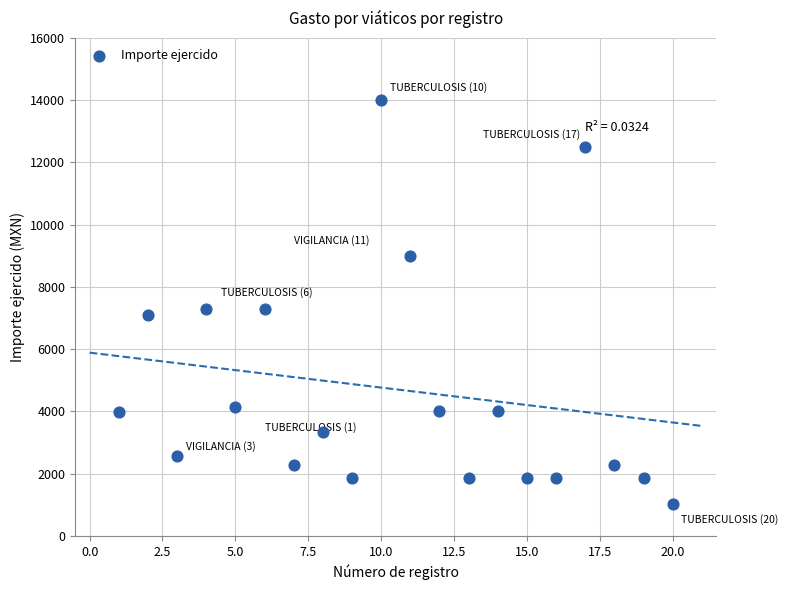

What is the range of Y values (max minus min)?

12984